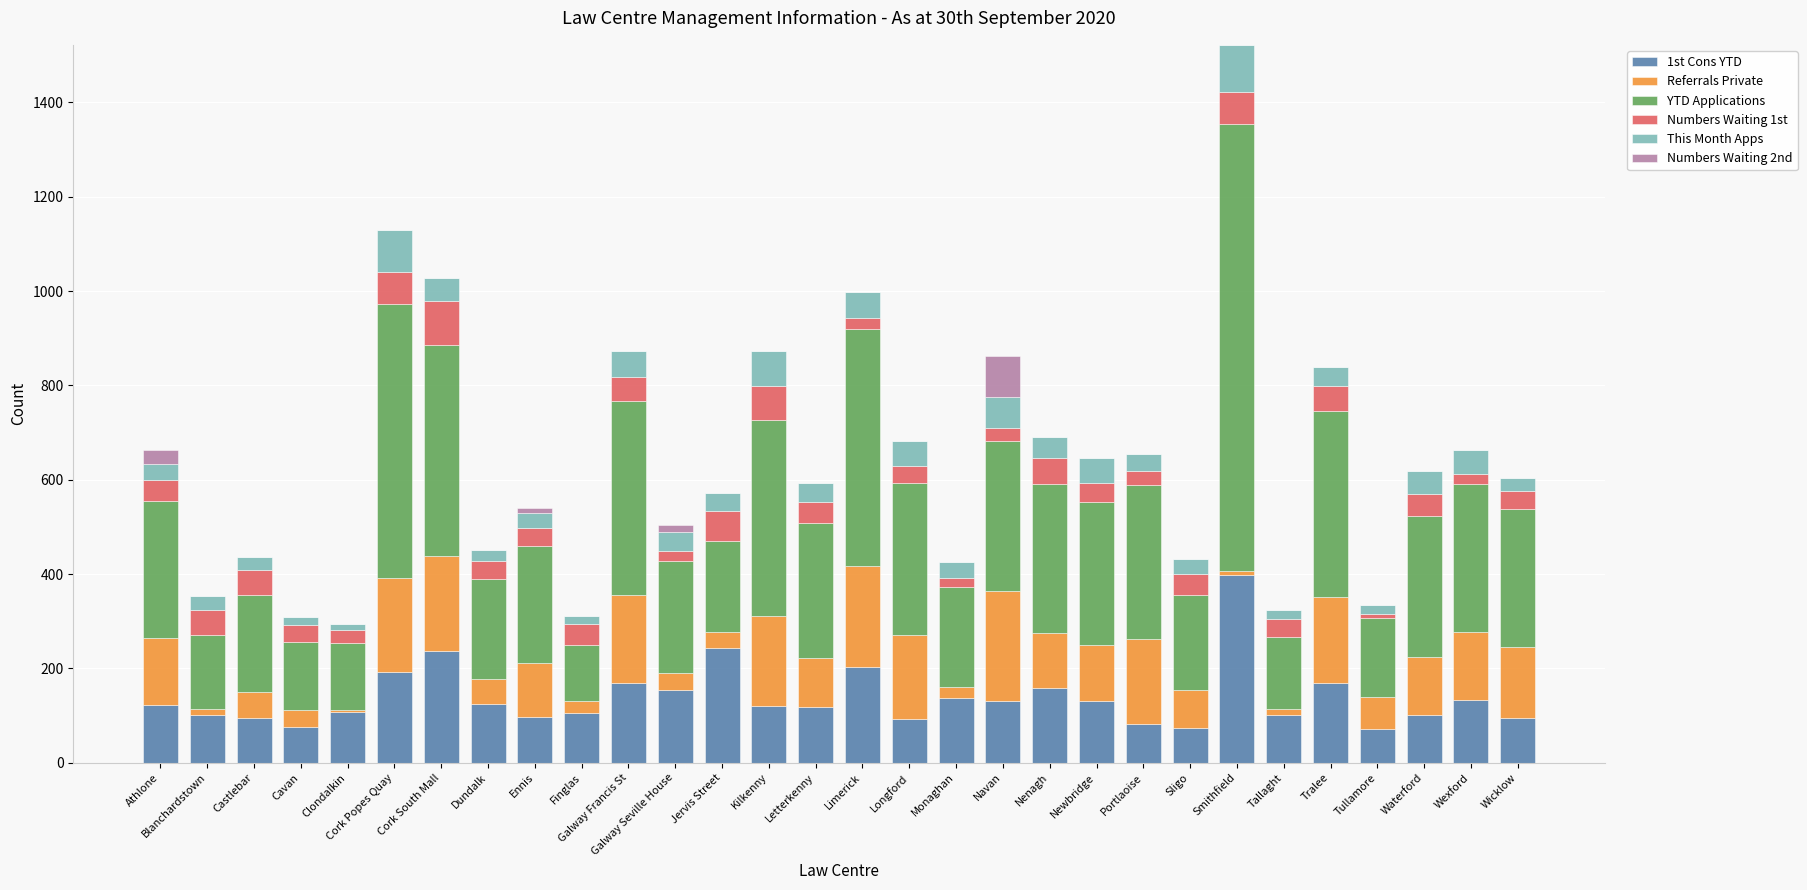

Does the chart contain stacked bars?

Yes